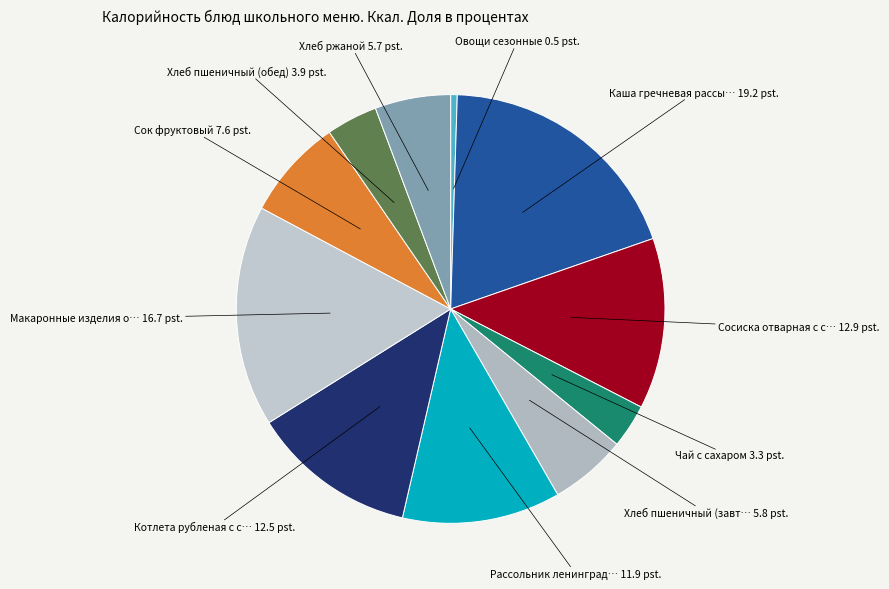

Which category has the biggest portion of the pie?

Каша гречневая рассыпчатая